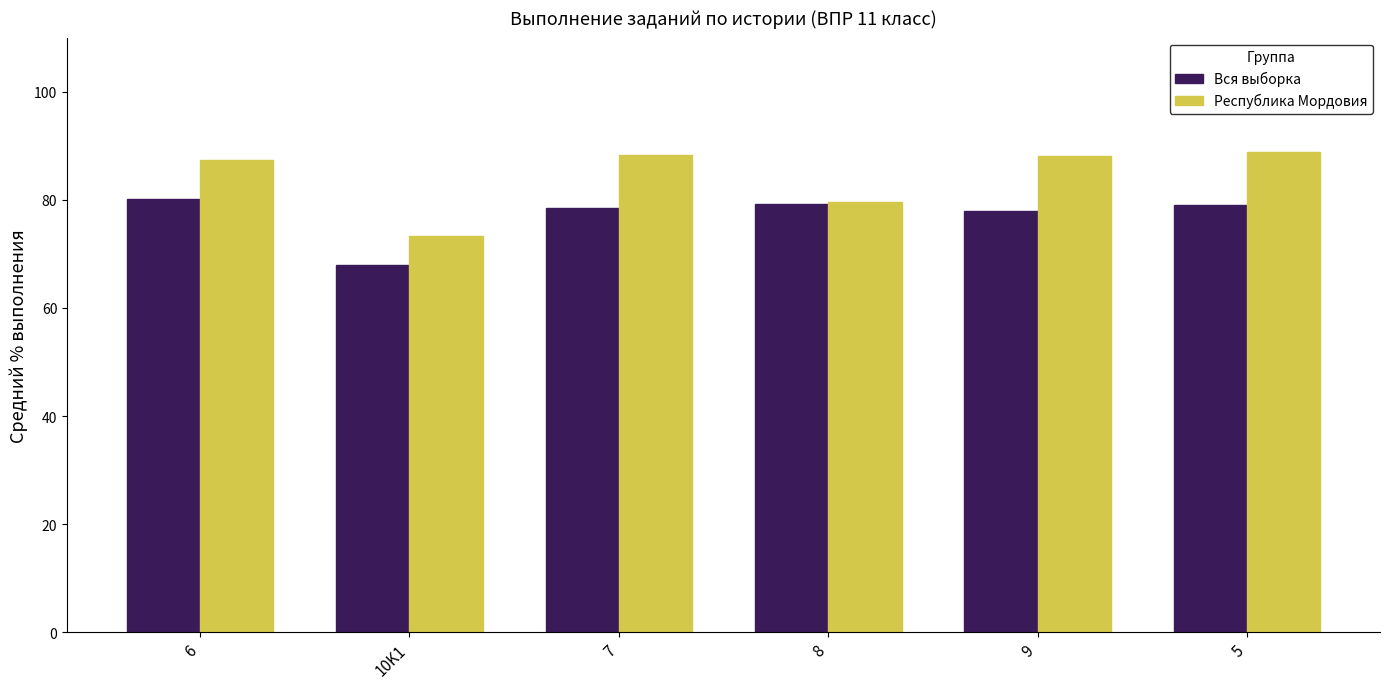

What is the greatest value displayed?

88.8